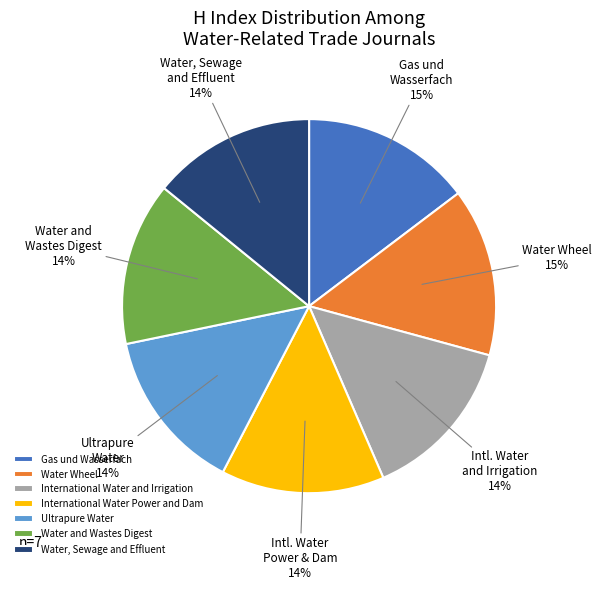

Is Water and Wastes Digest the majority of the pie?

No